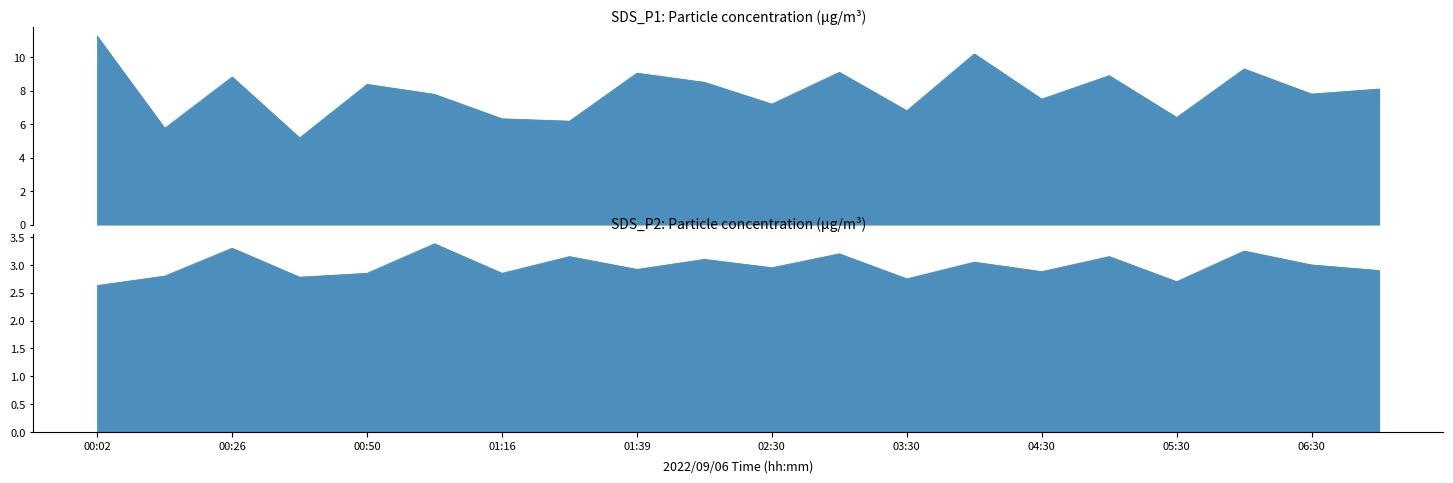

In SDS_P2, how many points are lower than both neighbors (excluding endpoints)?

7